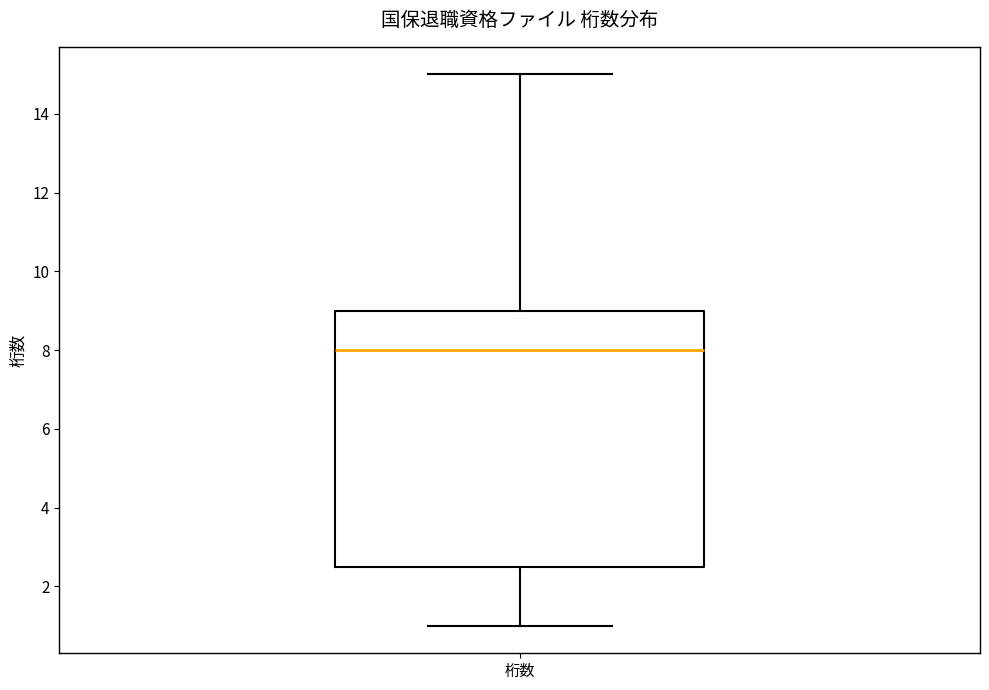

Where does the upper whisker of the box for 桁数 end on the y-axis? The values are not printed on the chart, so give them approximately, as read against the axis.

15.0